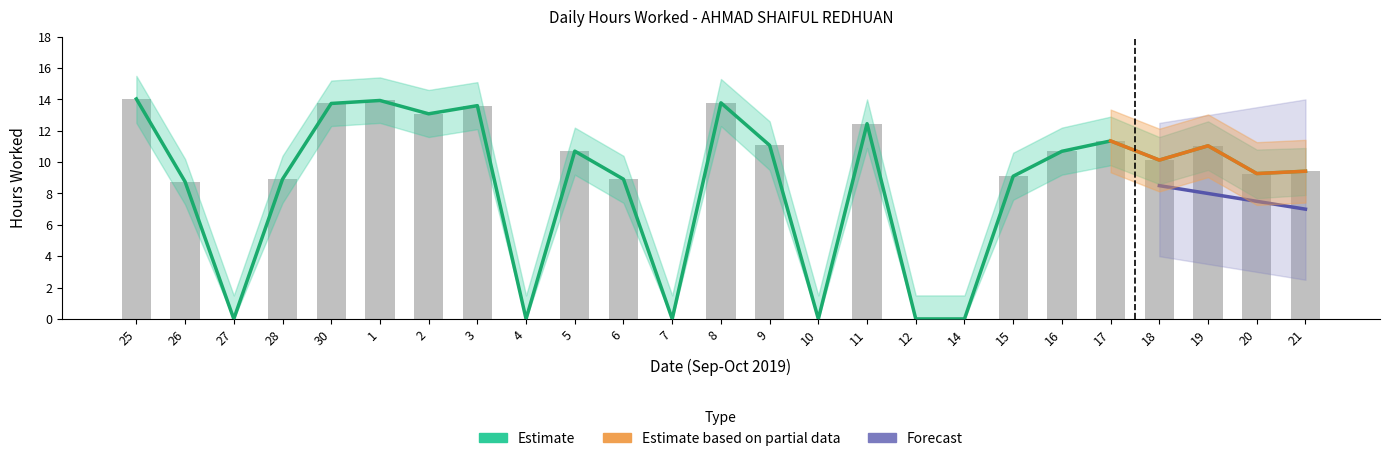

What is the sum of all Hours Worked values?

213.9